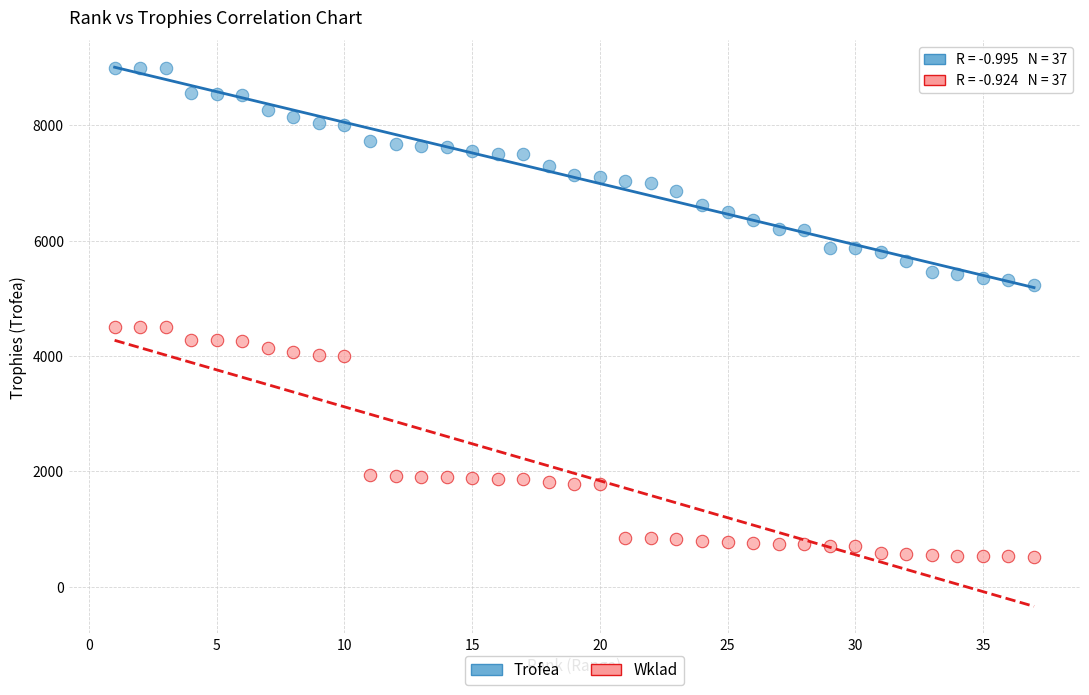

Which series contains the highest Y value?

Trofea